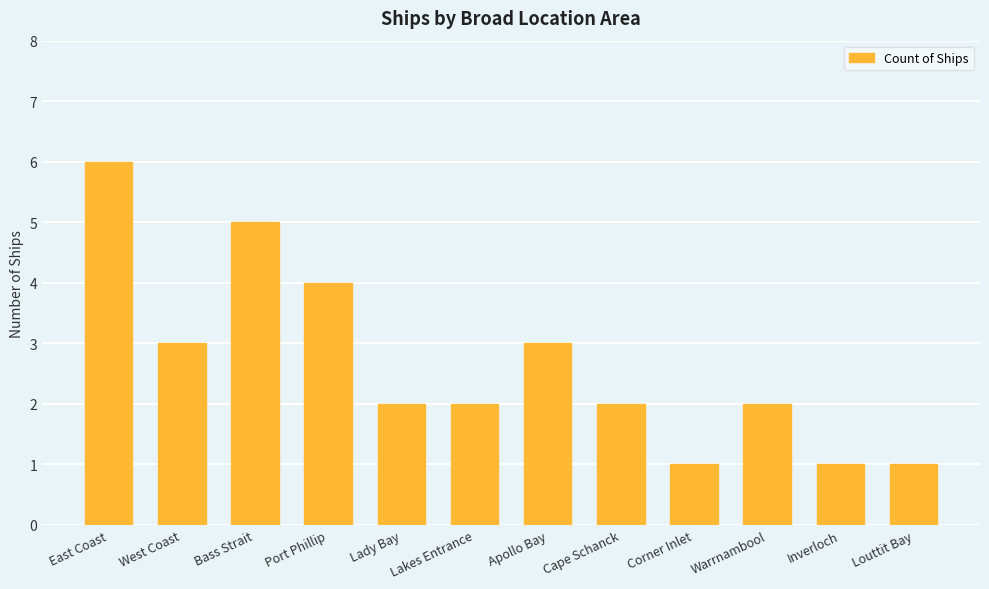

Count the values in the range 2 to 4.

7